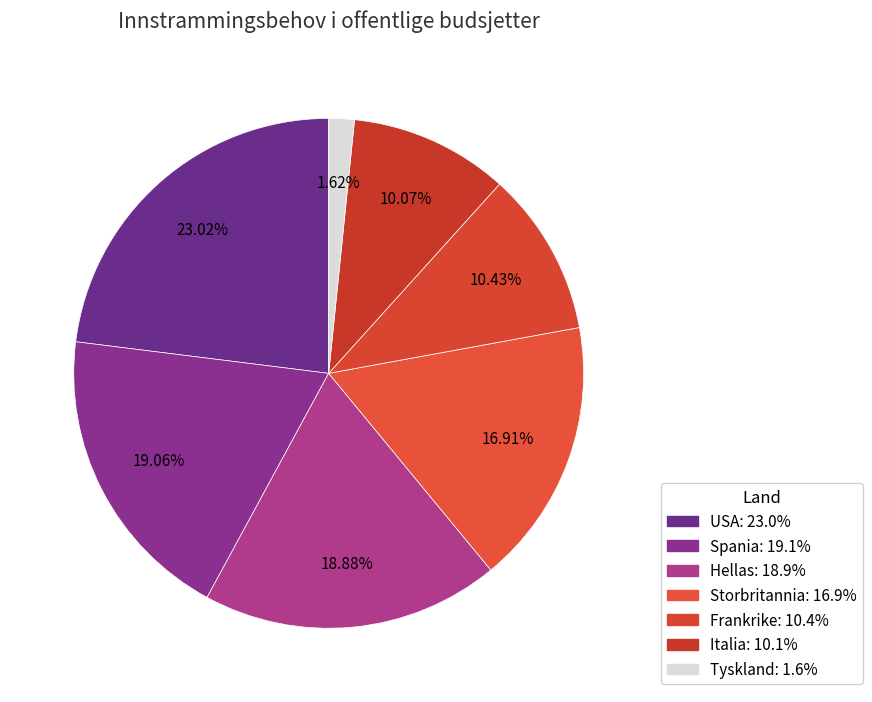

Between USA and Storbritannia, which is larger?

USA